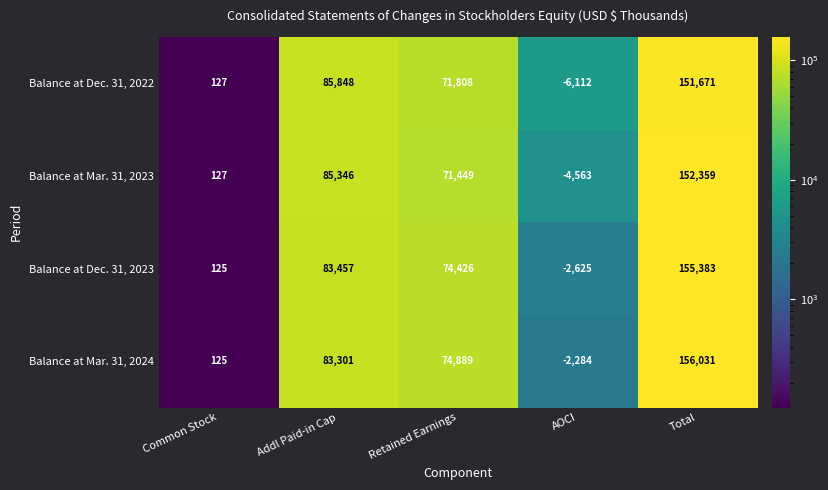

List the series in order of their peak value, lowest first.

Balance at Dec. 31, 2022, Balance at Mar. 31, 2023, Balance at Dec. 31, 2023, Balance at Mar. 31, 2024